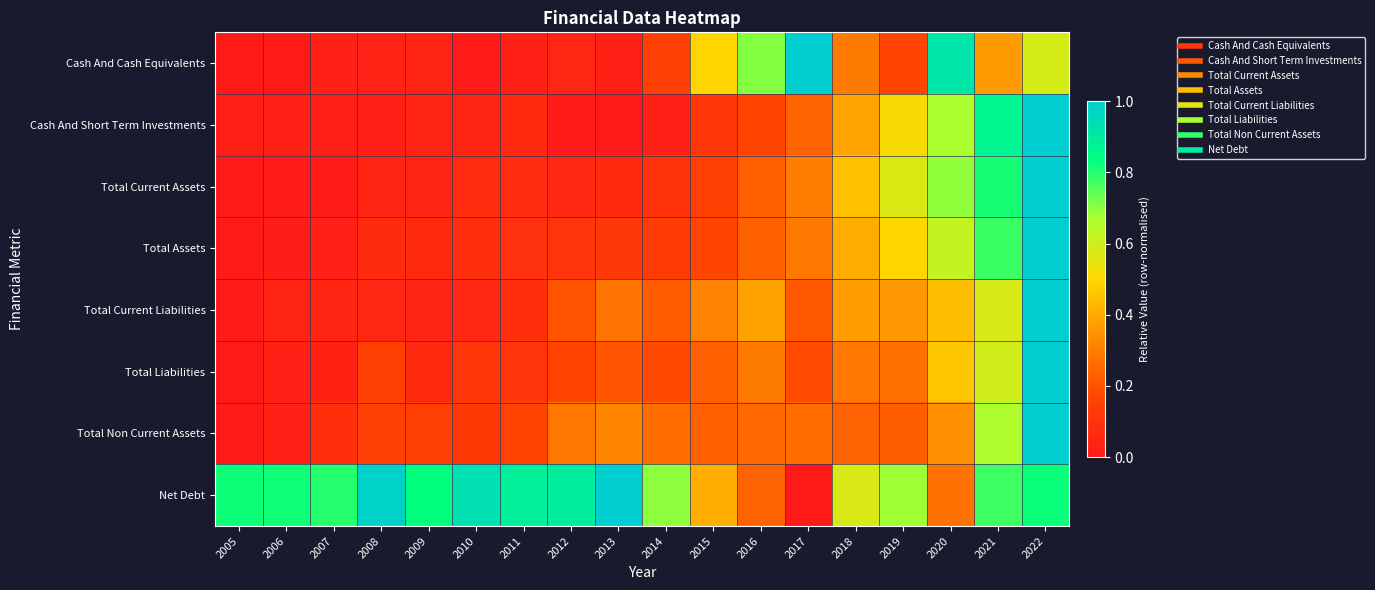

Which series has the largest total across all categories?

Net Debt